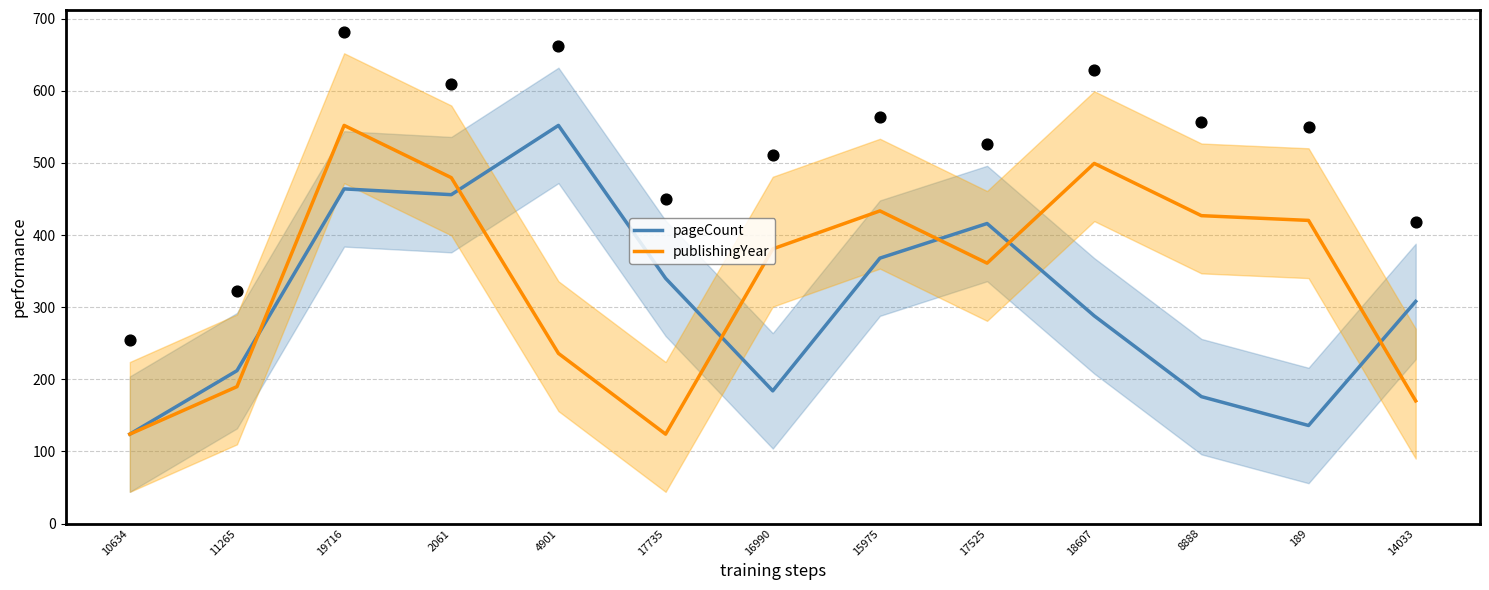

What are all the series names shown in the legend?

pageCount, publishingYear